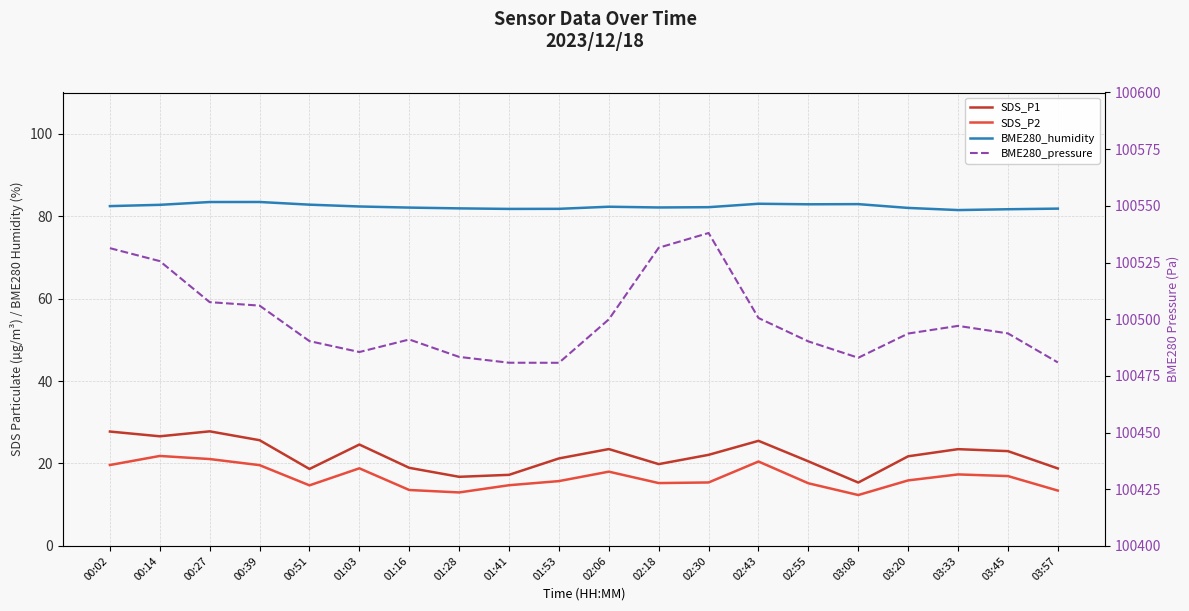

The value of BME280_humidity at 01:03 is 82.3. True or false?

True